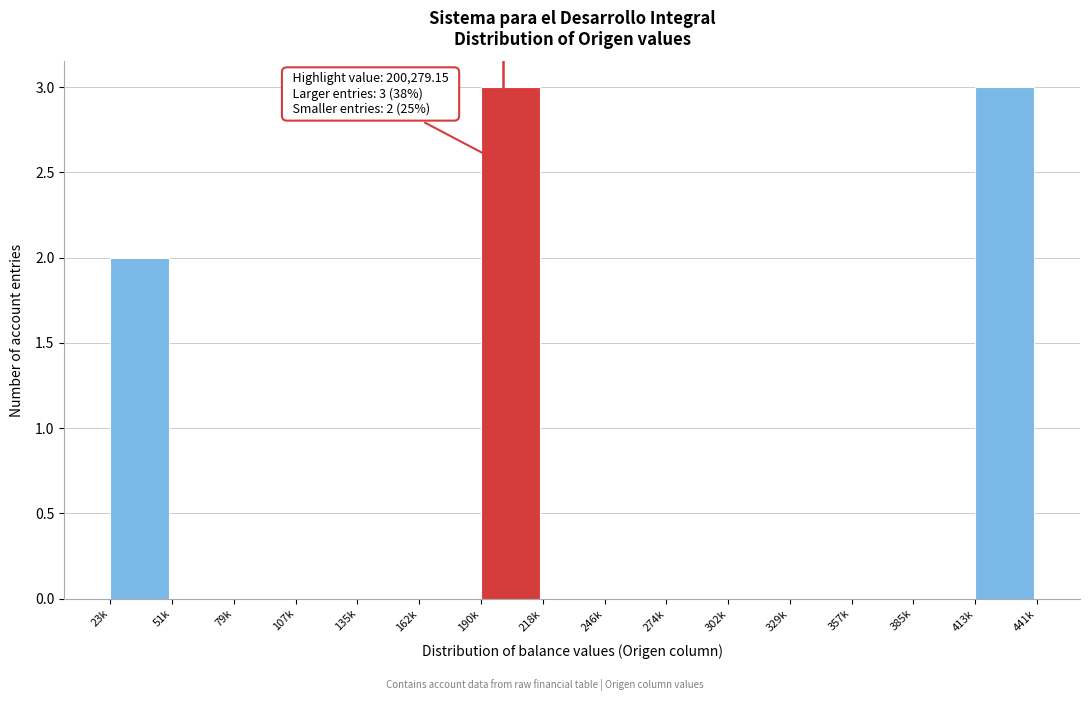

Reading left to right, extract all data points from this chart.

23k=2	51k=0	79k=0	107k=0	135k=0	162k=0	190k=3	218k=0	246k=0	274k=0	302k=0	329k=0	357k=0	385k=0	413k=3